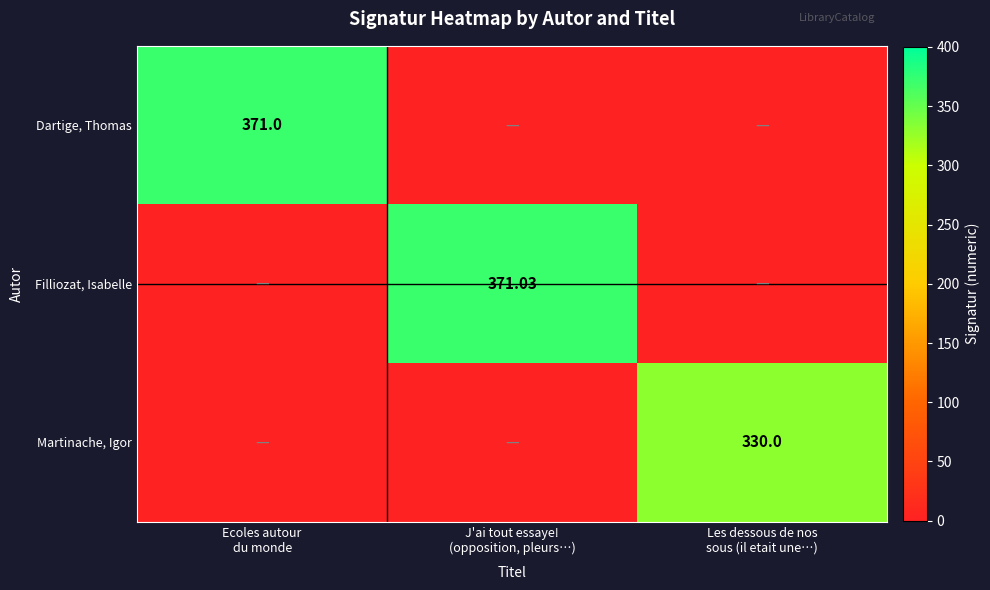

Count the number of categories in the chart.

3